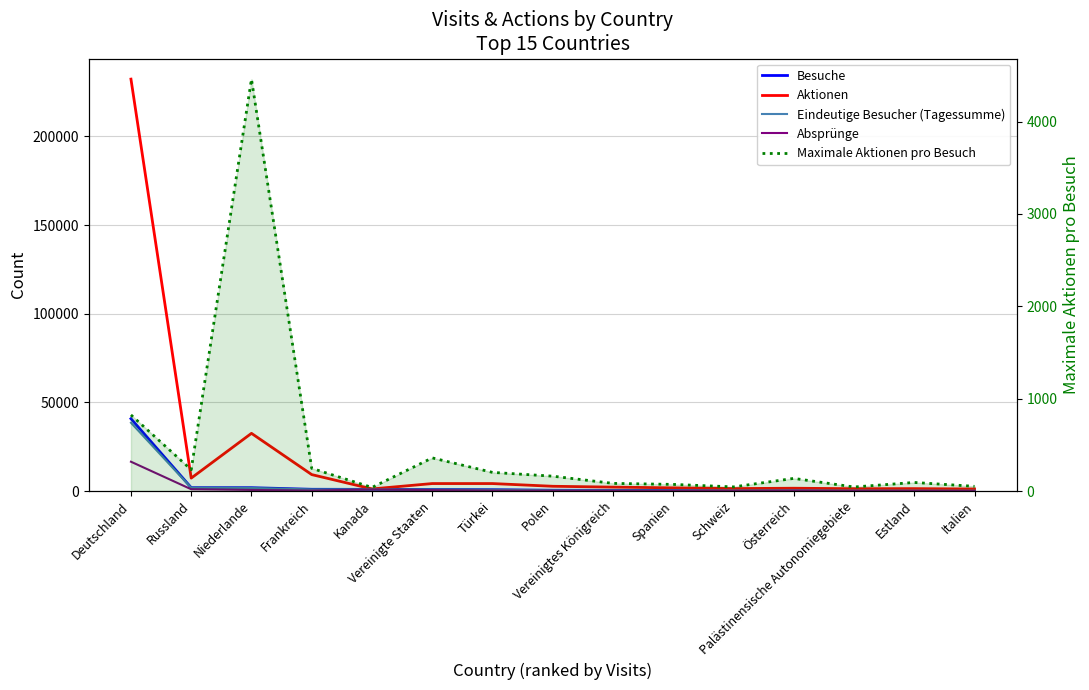

Count the number of categories in the chart.

15